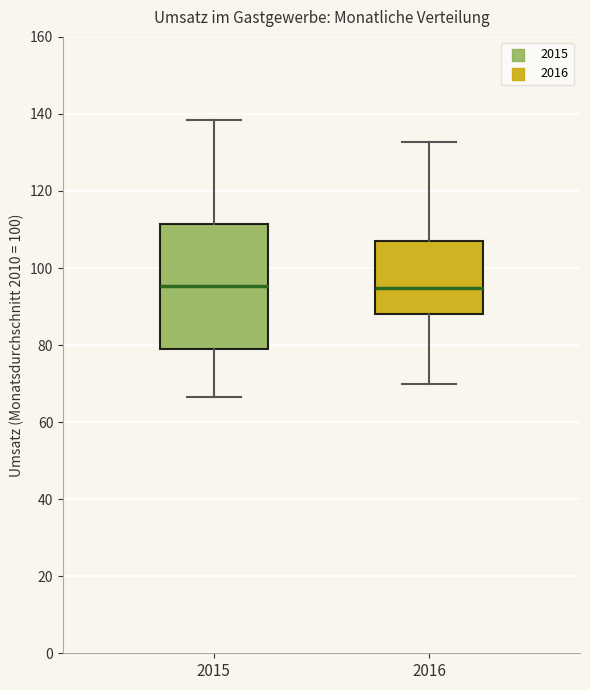

Reading left to right, transcribe this box plot: for each box, give where its median line is, the range the box spans, and where its two whiskers end, as read against the y-axis. The values are not printed on the chart, so give them approximately, as read against the axis.

2015: median 96, box 80 to 112, whiskers 66 to 138
2016: median 94, box 88 to 106, whiskers 70 to 132